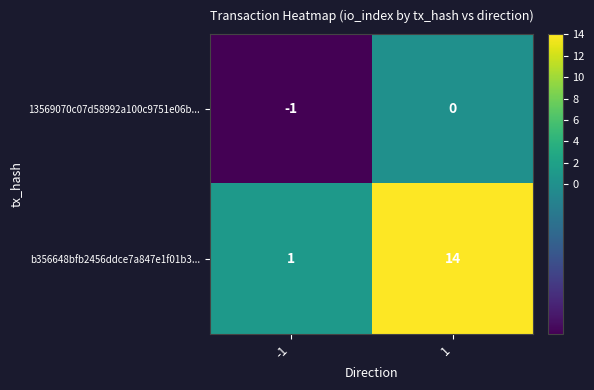

The value of 13569070c07d58992a100c9751e06b... at 1 is 0. True or false?

True